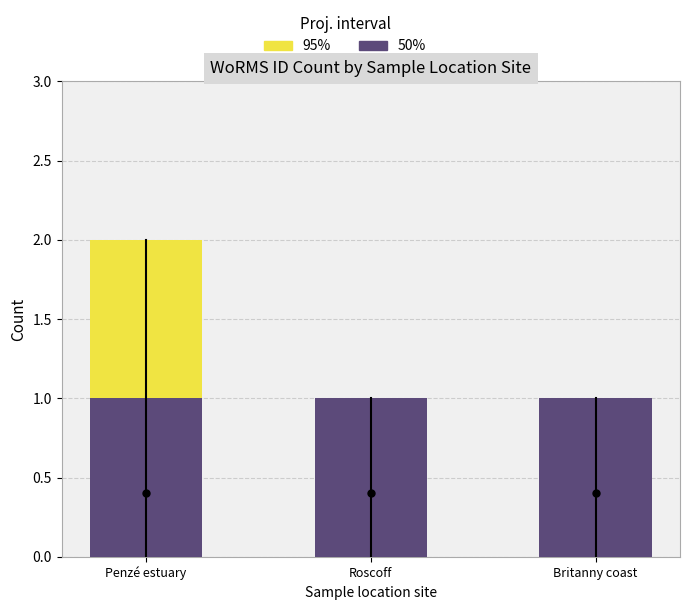

At how many categories does at least one series exceed 1?

1